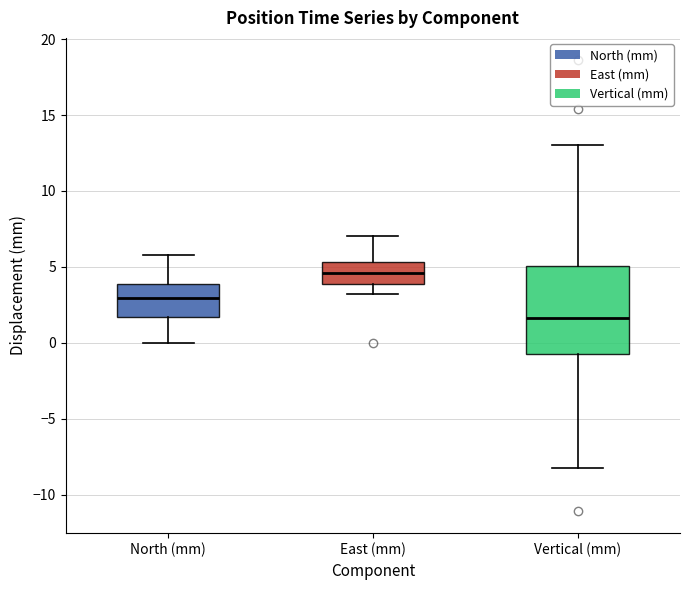

Reading left to right, read every box against the y-axis: the position of its median line, the range the box covers, and the ends of its whiskers. The values are not printed on the chart, so give them approximately, as read against the axis.

North (mm): median 3.0, box 1.5 to 4.0, whiskers 0.0 to 6.0
East (mm): median 4.5, box 4.0 to 5.5, whiskers 3.0 to 7.0
Vertical (mm): median 1.5, box -0.5 to 5.0, whiskers -8.0 to 13.0